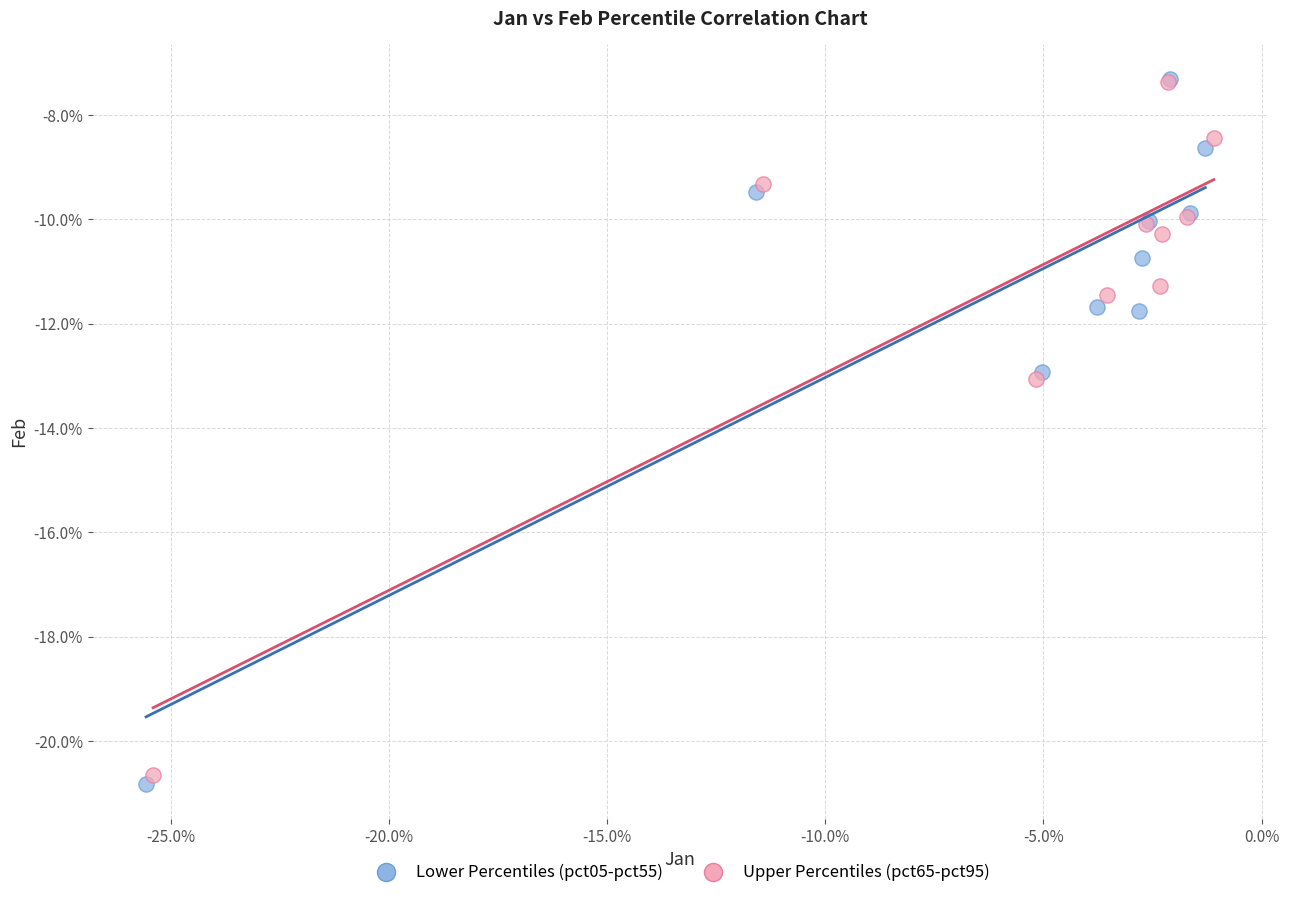

Which series reaches the minimum Y coordinate?

Lower Percentiles (pct05-pct55)